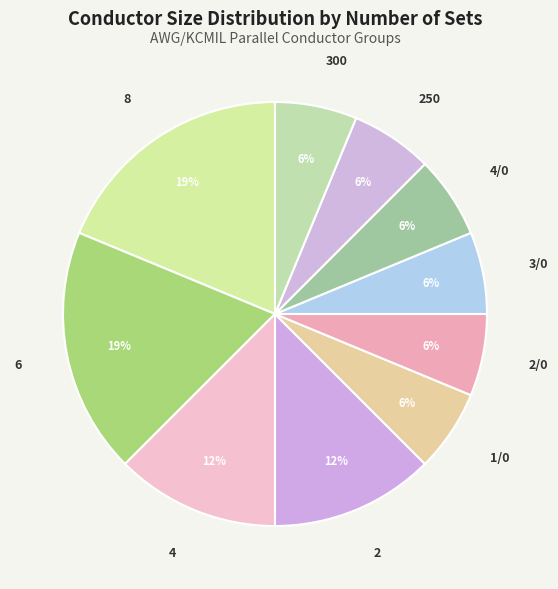

True or false: 2 accounts for 2% of the total.

False